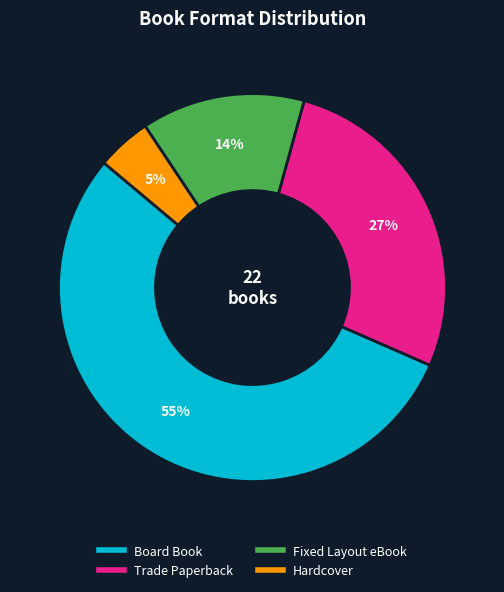

How many slices are in this pie chart?

4